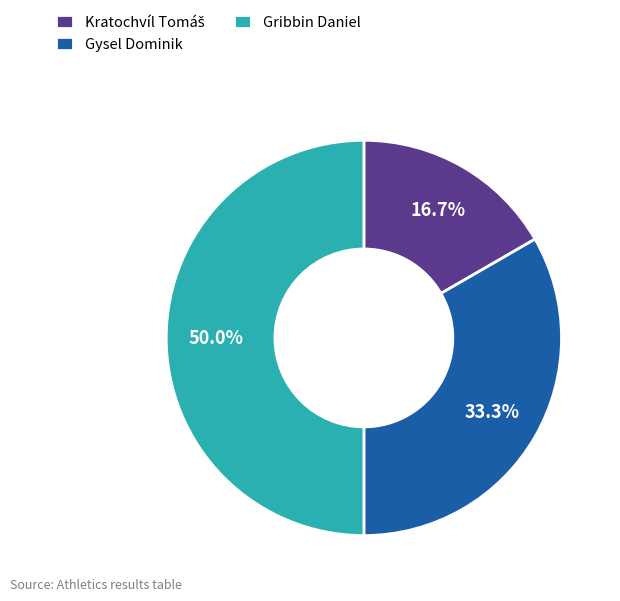

Which category has the biggest portion of the pie?

Gribbin Daniel